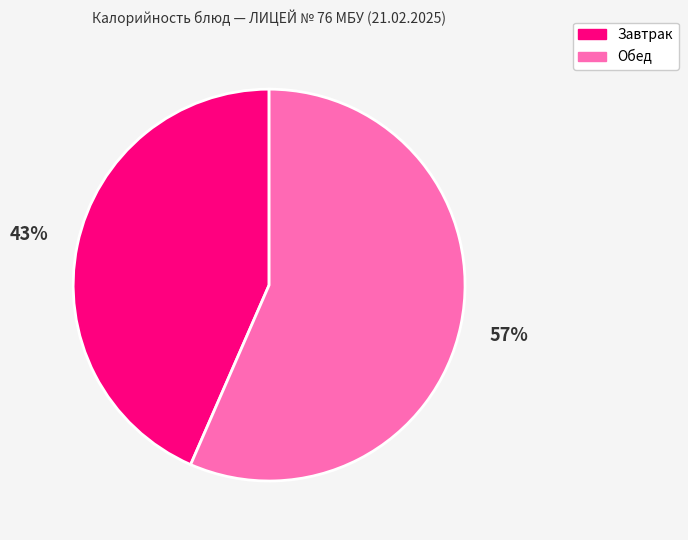

The Обед slice represents 57% of the pie. True or false?

True